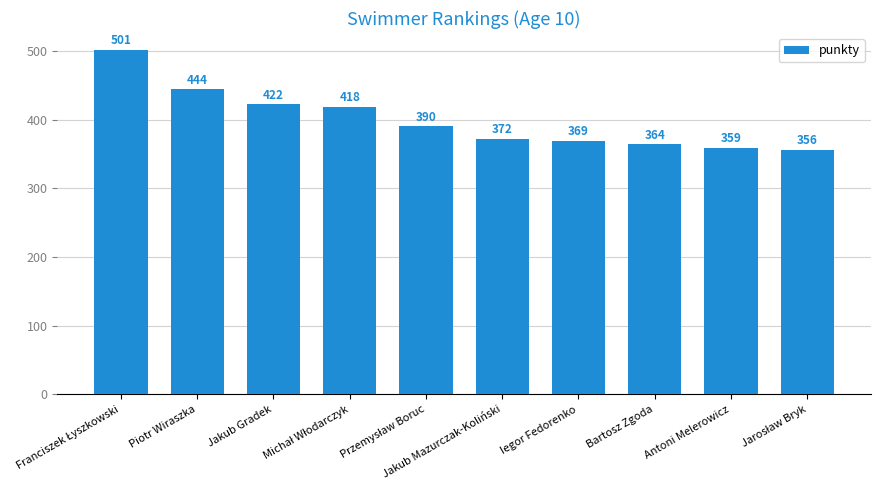

Reading left to right, transcribe all the data shown in this chart.

501	444	422	418	390	372	369	364	359	356